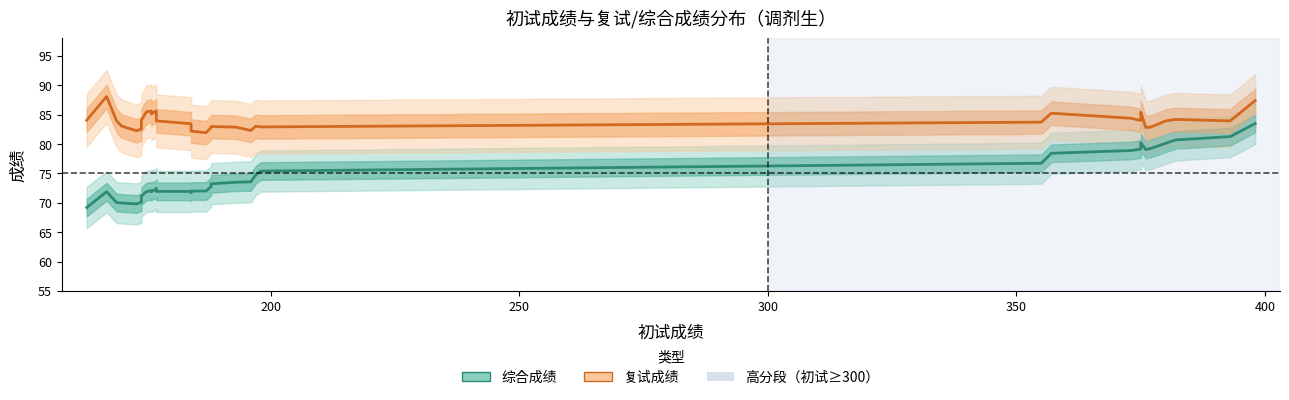

Which series has the largest range (max minus min)?

综合成绩